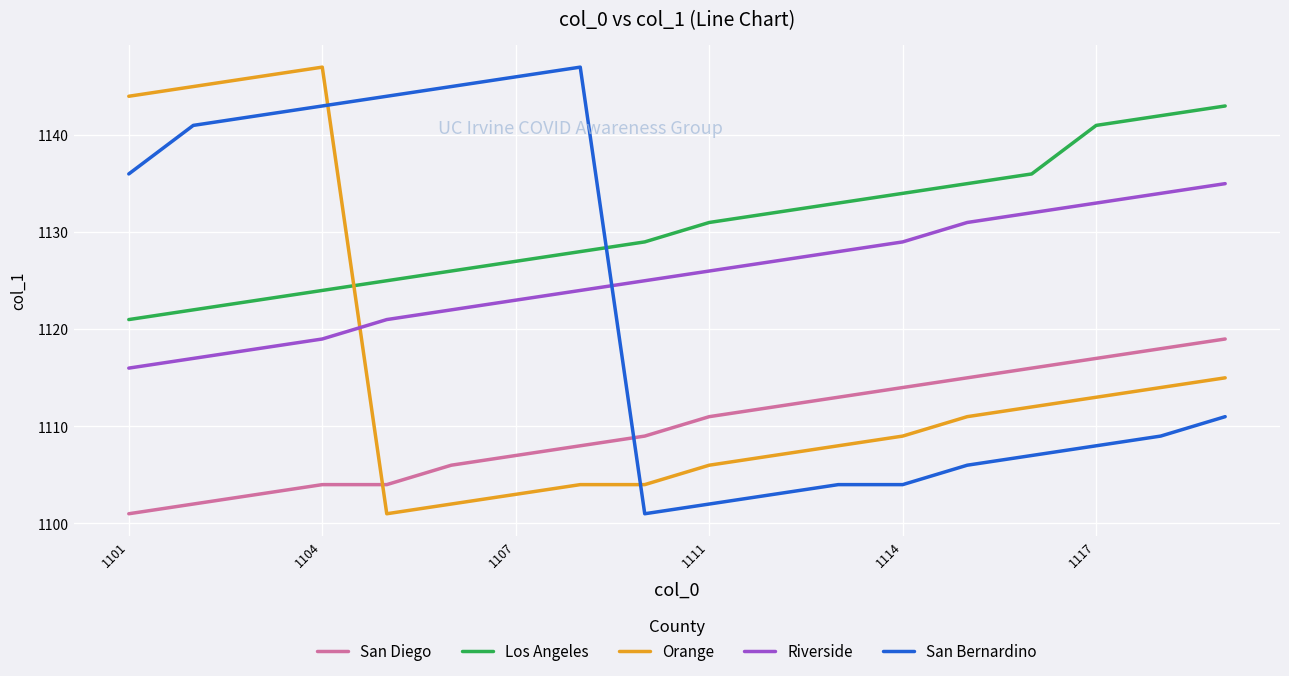

List the series in order of their overall mean, lowest first.

San Diego, Orange, San Bernardino, Riverside, Los Angeles